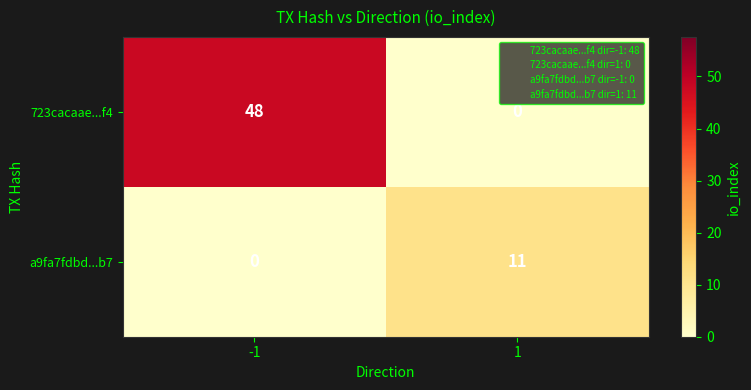

The value of 723cacaae...f4 at -1 is 48. True or false?

True